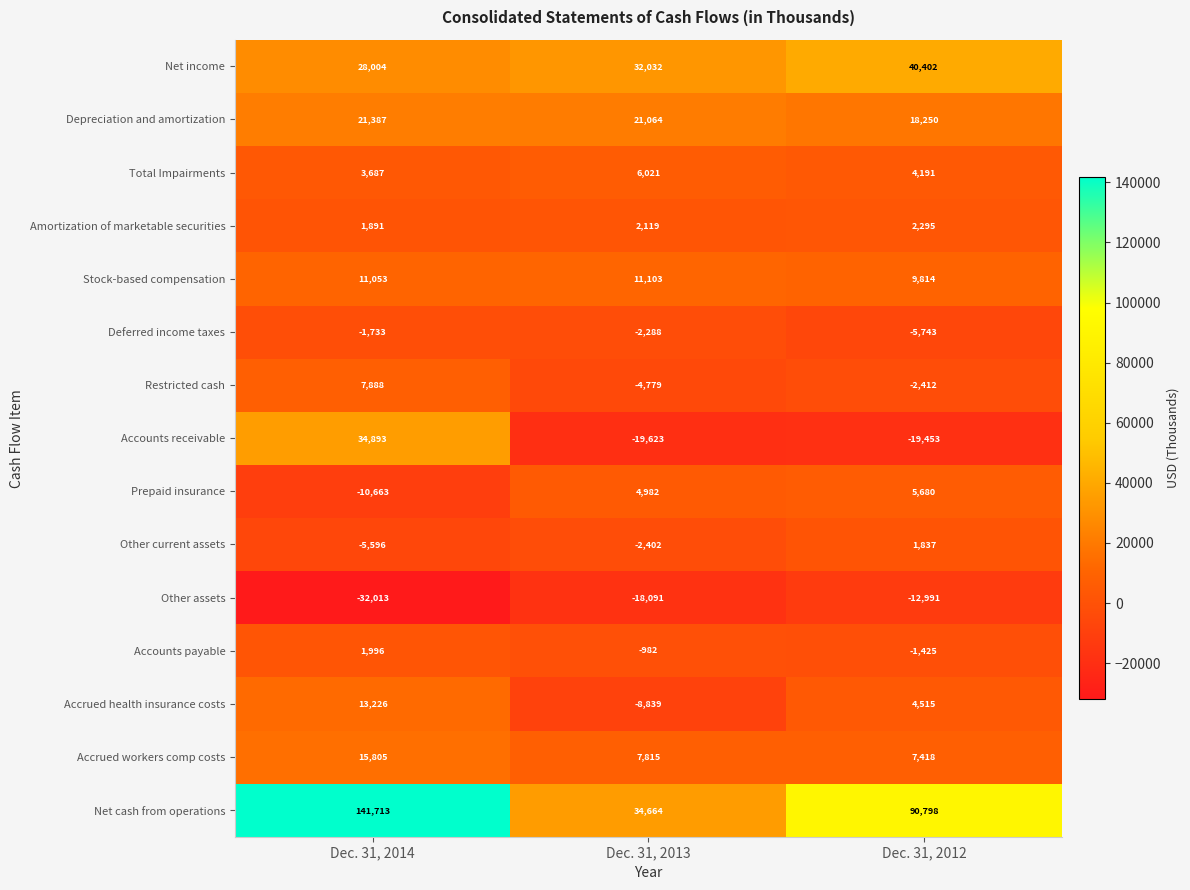

What is the difference between the highest and lowest values at Dec. 31, 2012?

110251